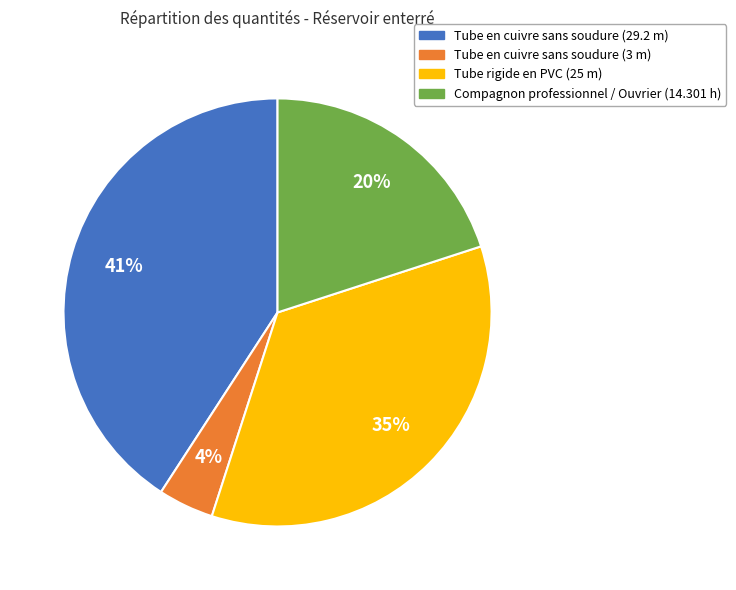

Combined, do Tube en cuivre sans soudure (3 m) and Compagnon professionnel / Ouvrier (14.301 h) account for over 50%?

No